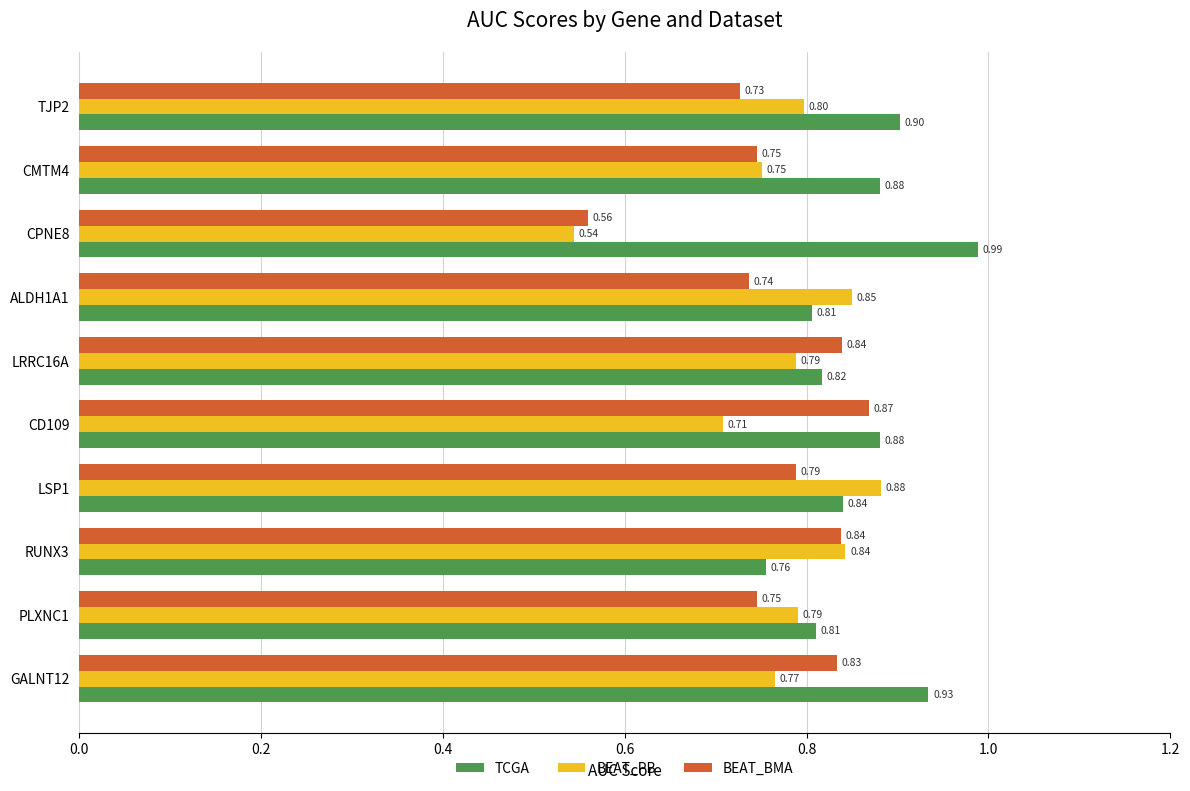

What is the sum of the TCGA values at GALNT12 and LSP1?

1.8